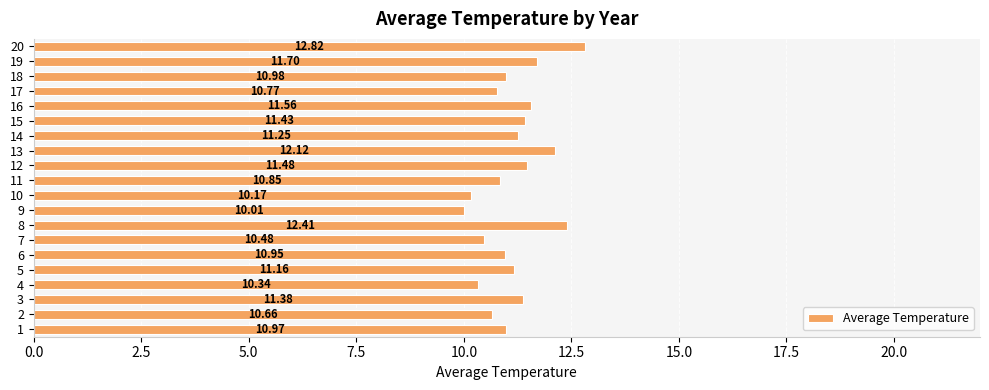

What is the maximum value shown in the chart?

12.8